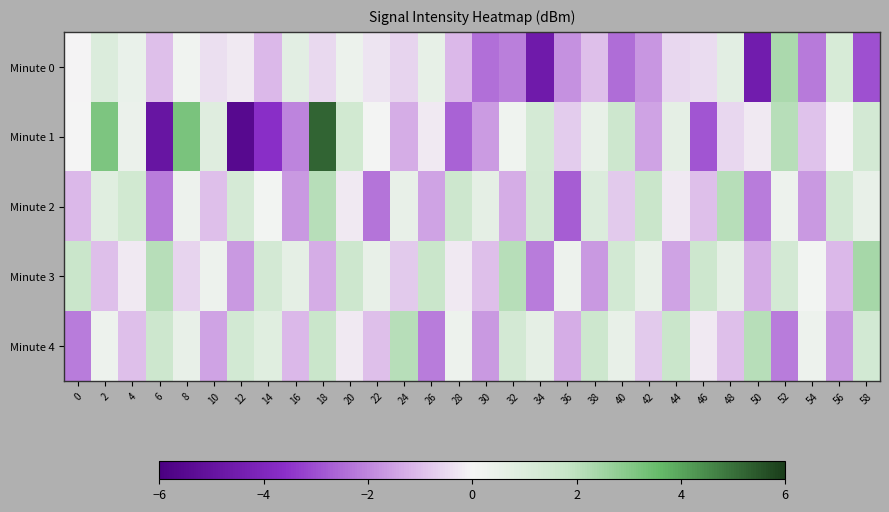

At which category does the chart reach its minimum across all series?

12